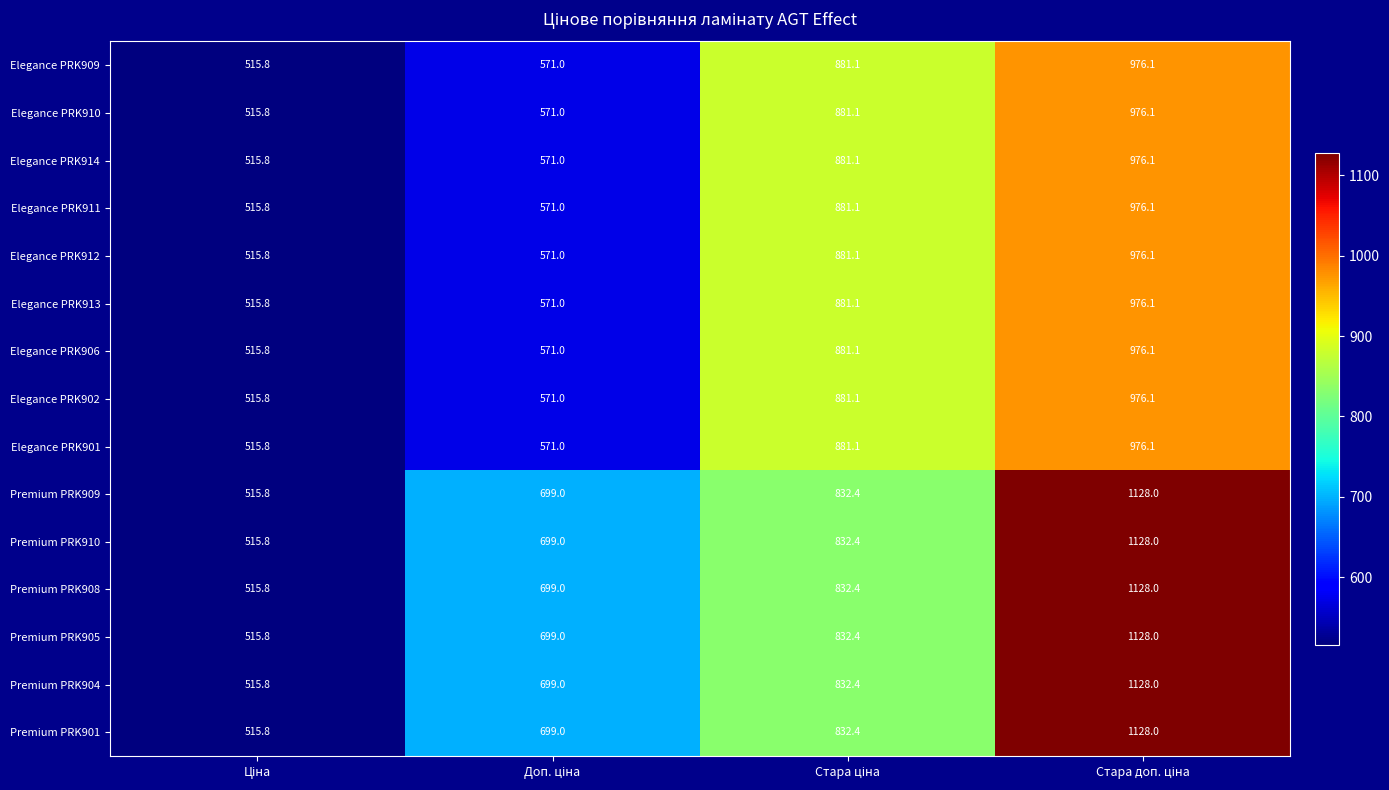

What is the difference between the maximum and minimum values in the Elegance PRK909 series?

460.3